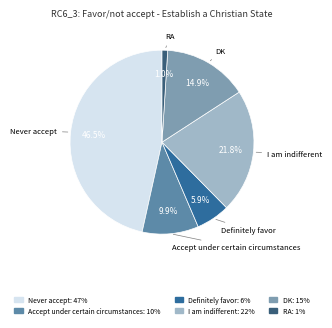

Does any single category account for the majority?

No